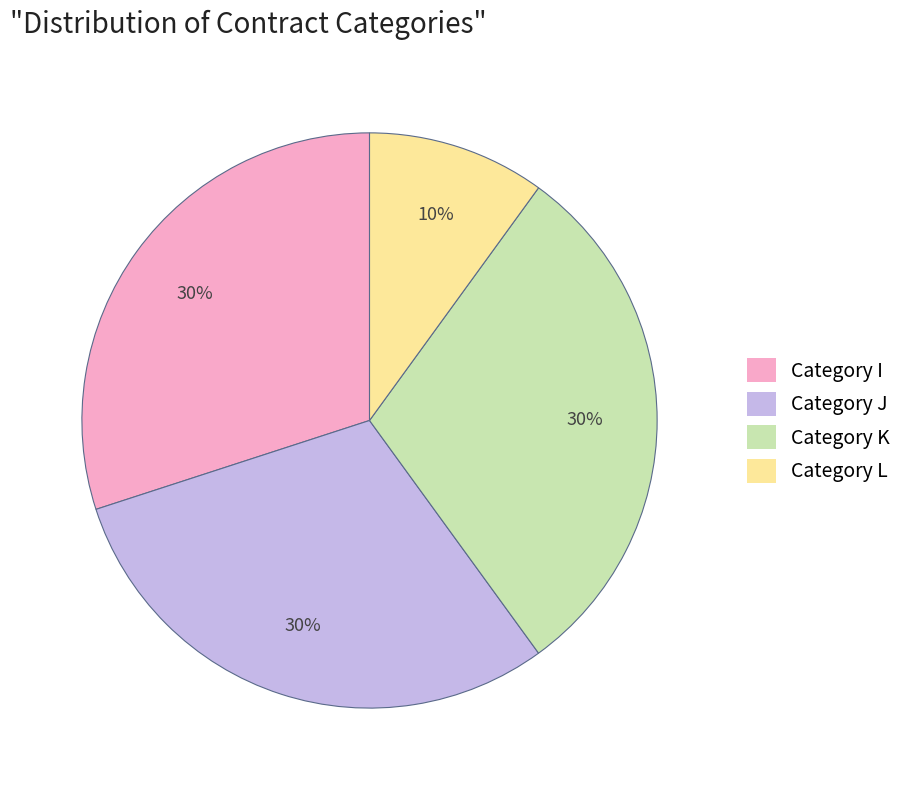

What is the ratio of the value at Category K to the value at Category L?

3.0